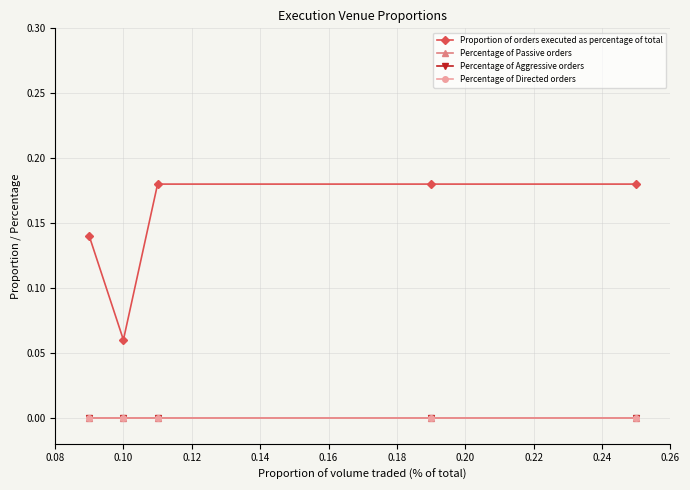

Does the chart have visible grid lines?

Yes